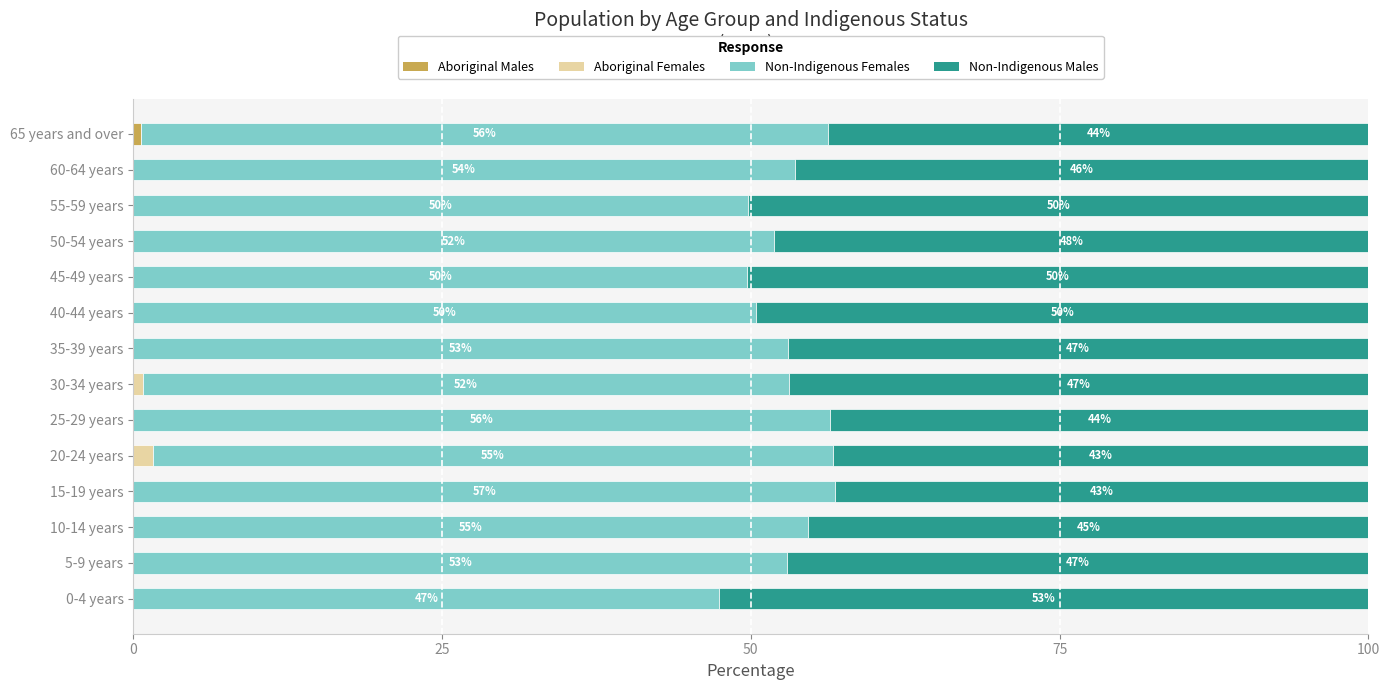

What is the total value across all series at 0-4 years?

100.0